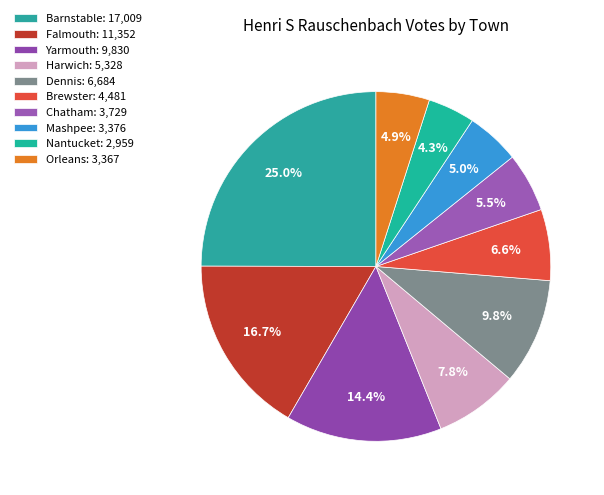

What is the change in value from Falmouth to Chatham?

-7623